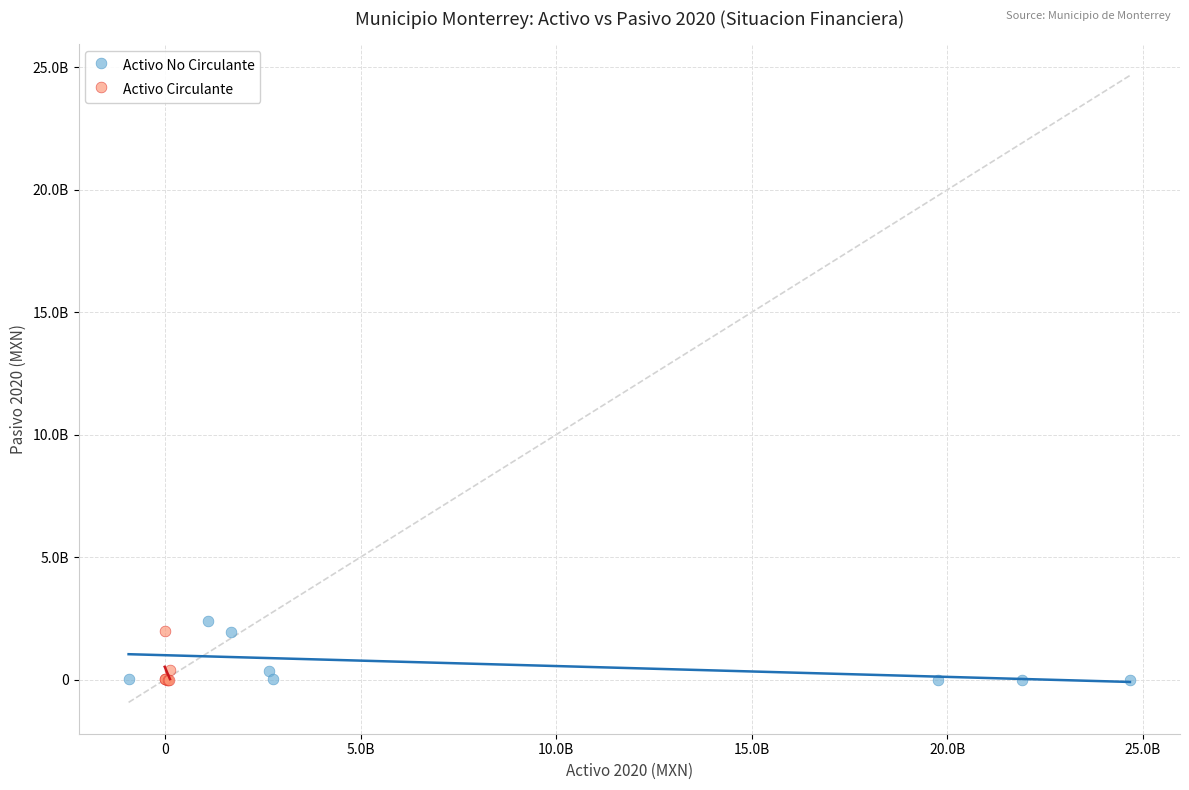

What are all the series names shown in the legend?

Activo No Circulante, Activo Circulante